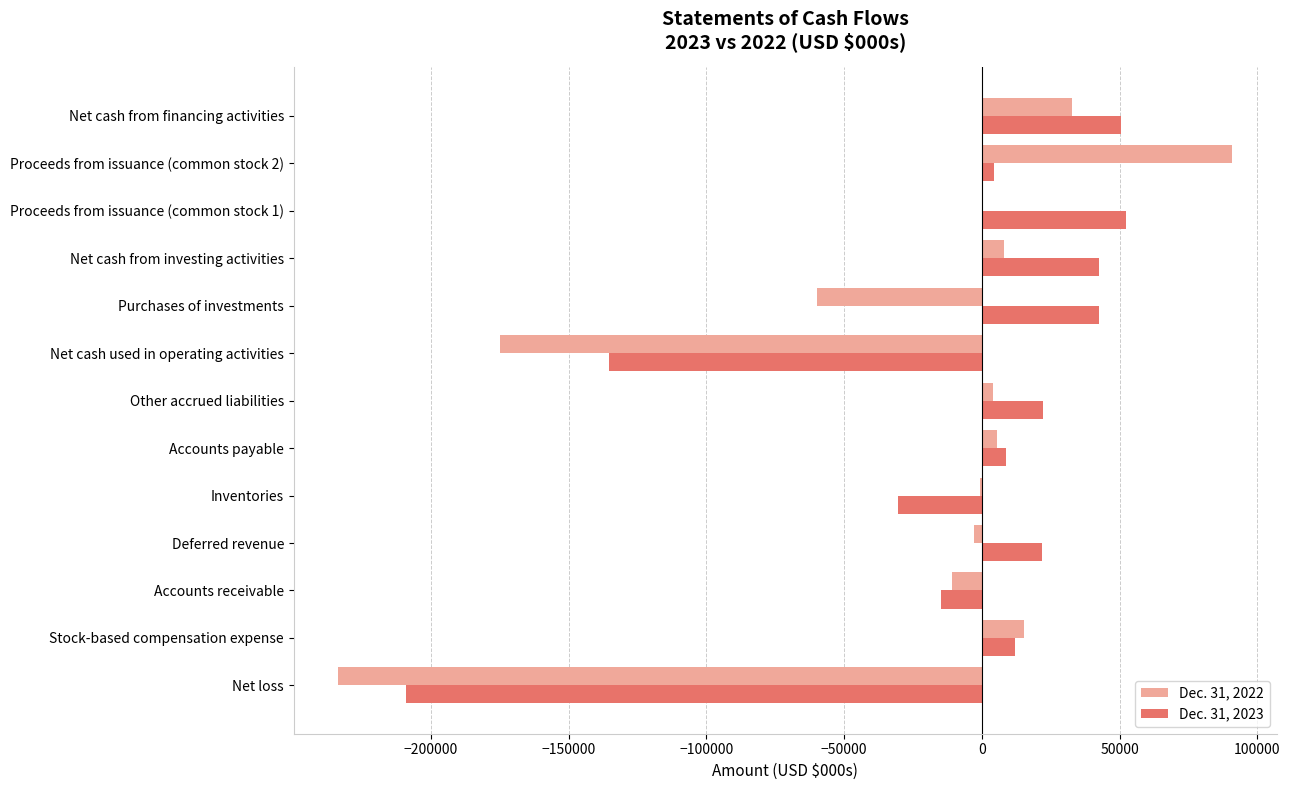

The value of Dec. 31, 2023 at Net cash from financing activities is 80284. True or false?

False